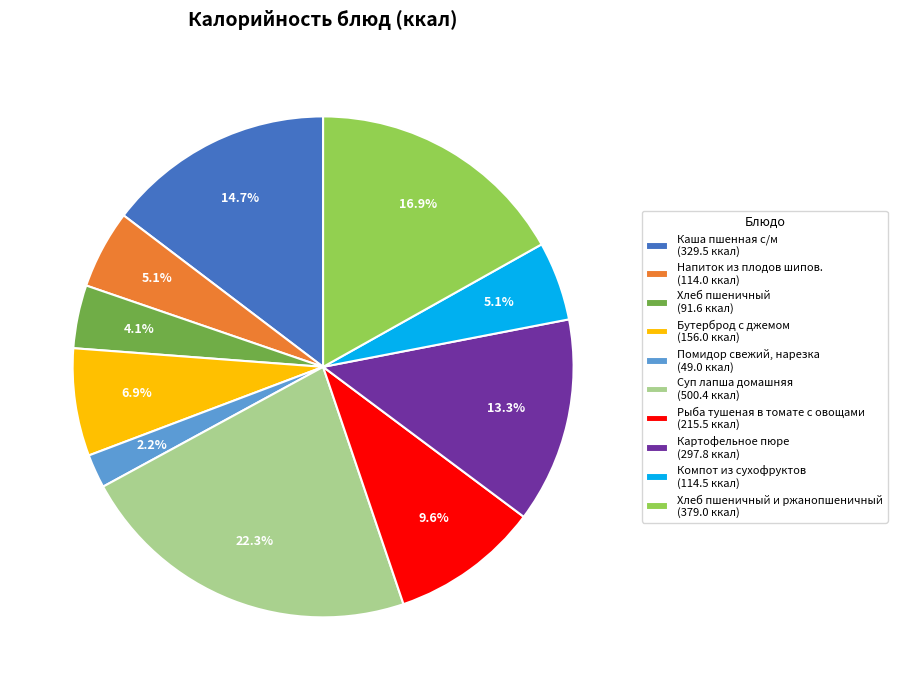

Is there any slice that represents more than half of the pie?

No